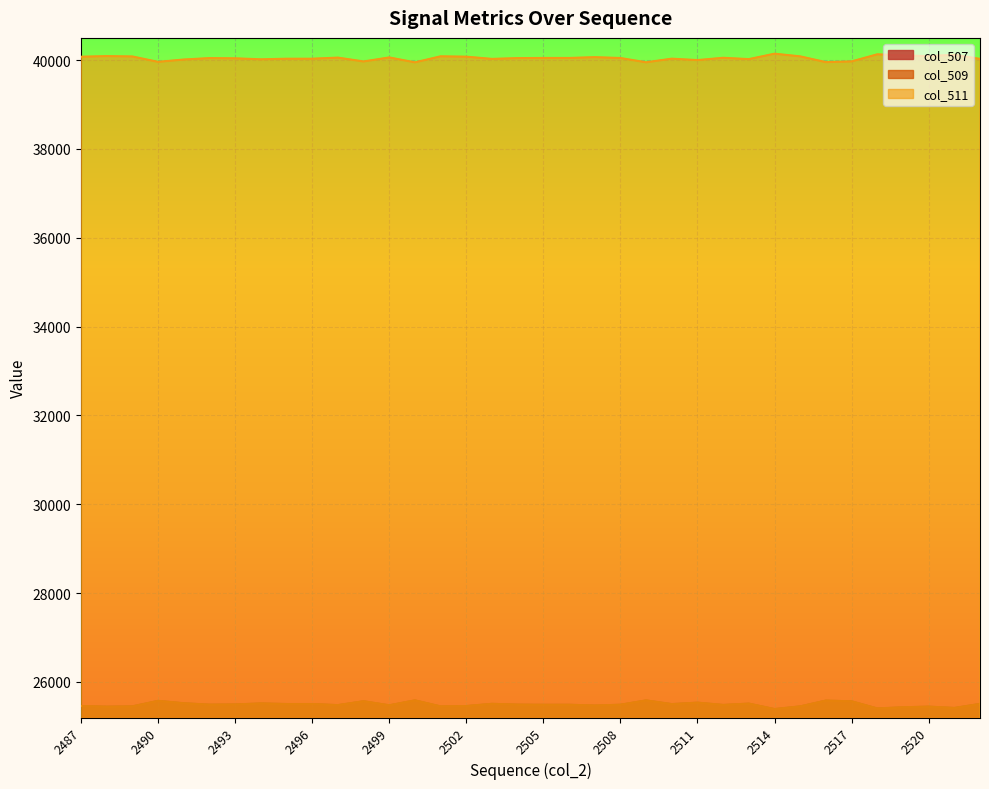

What is the spread (max minus min) of values at 2487?

14617